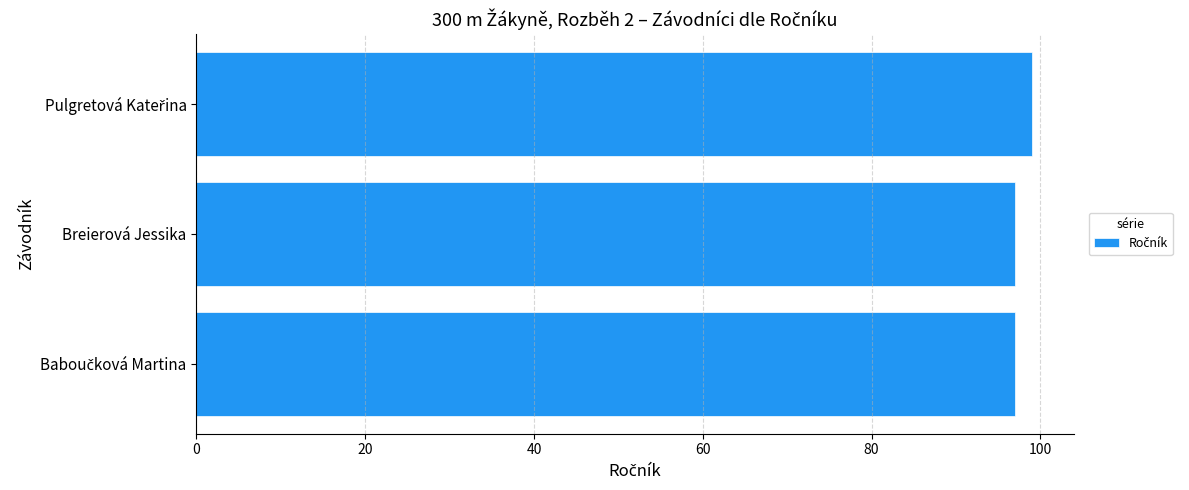

Is it true that the value at Breierová Jessika is 48?

False